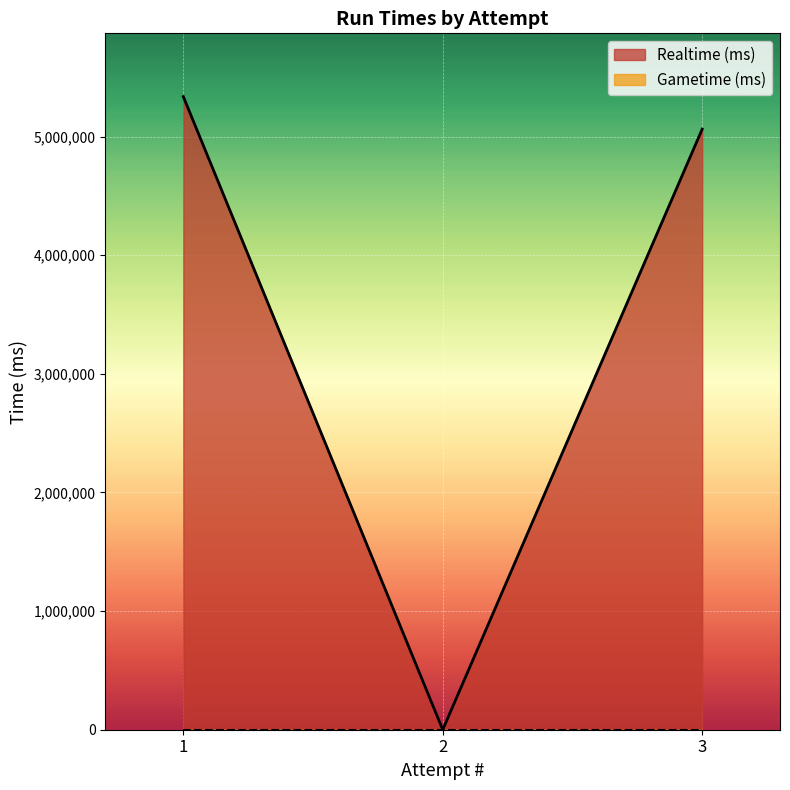

What is the difference between the maximum and minimum values?

5337409